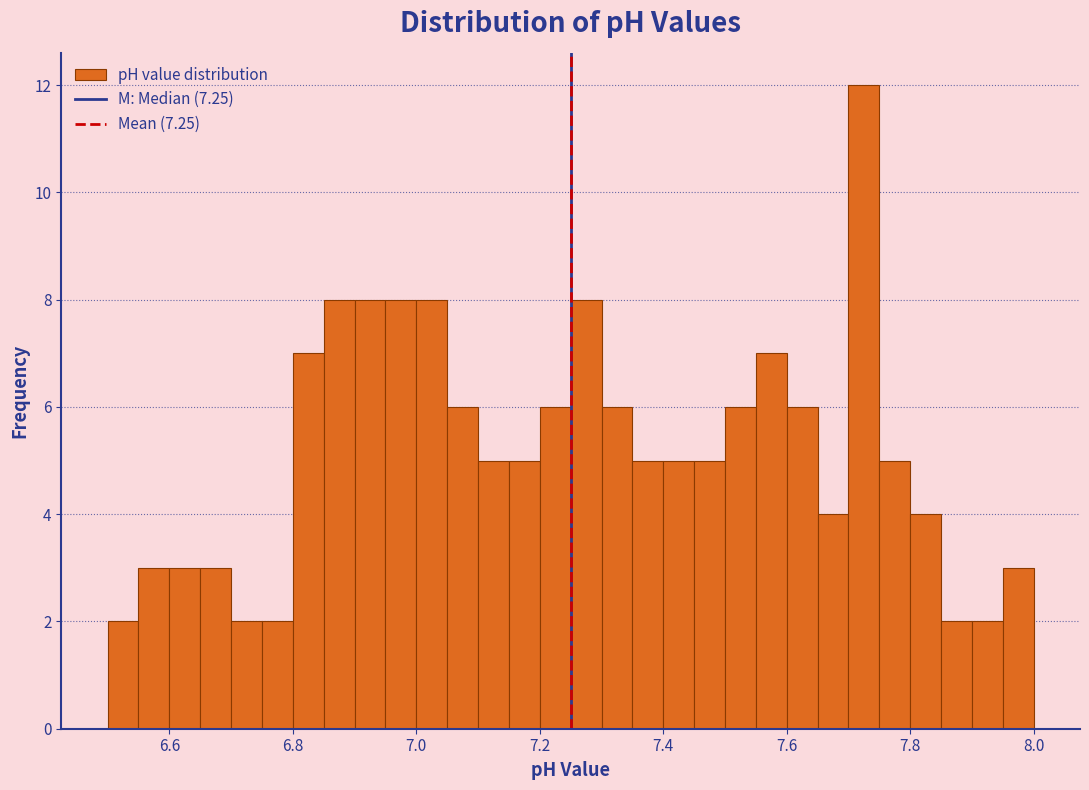

Read against the x-axis, roughly where is the centre of the tallest bar?

7.72